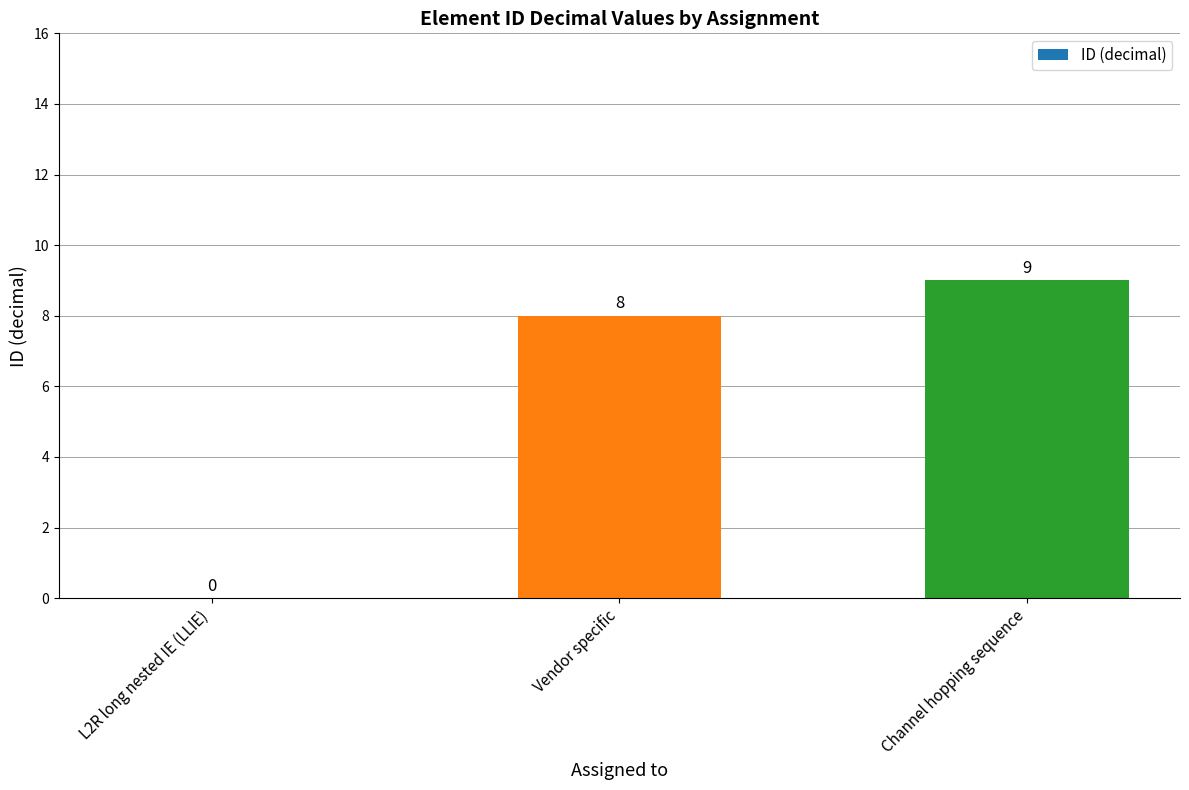

Reading left to right, extract all data points from this chart.

L2R long nested IE (LLIE)=0	Vendor specific=8	Channel hopping sequence=9